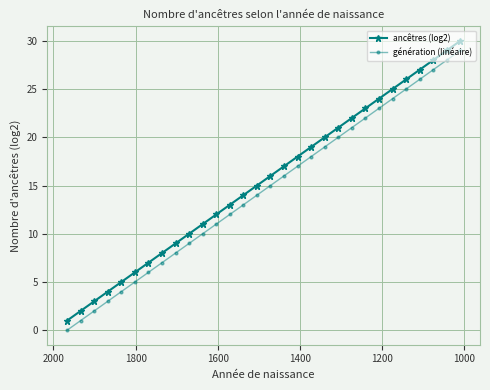

What are all the series names shown in the legend?

ancêtres (log2), génération (linéaire)